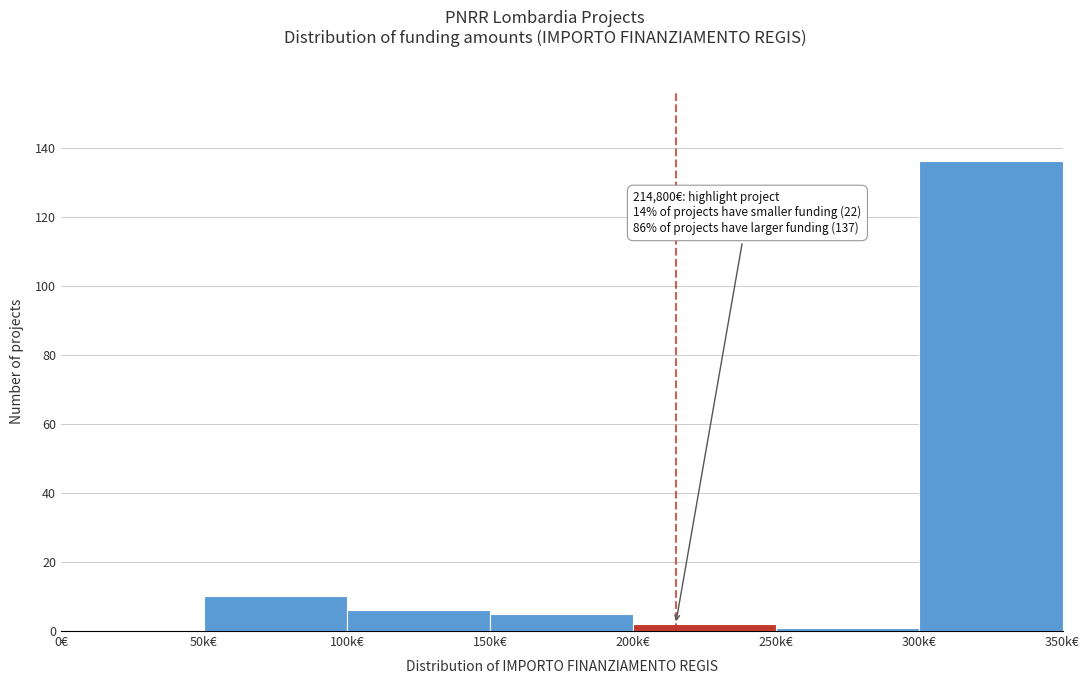

Reading left to right, transcribe all the data shown in this chart.

0€=0	50k€=10	100k€=6	150k€=5	200k€=2	250k€=1	300k€=136